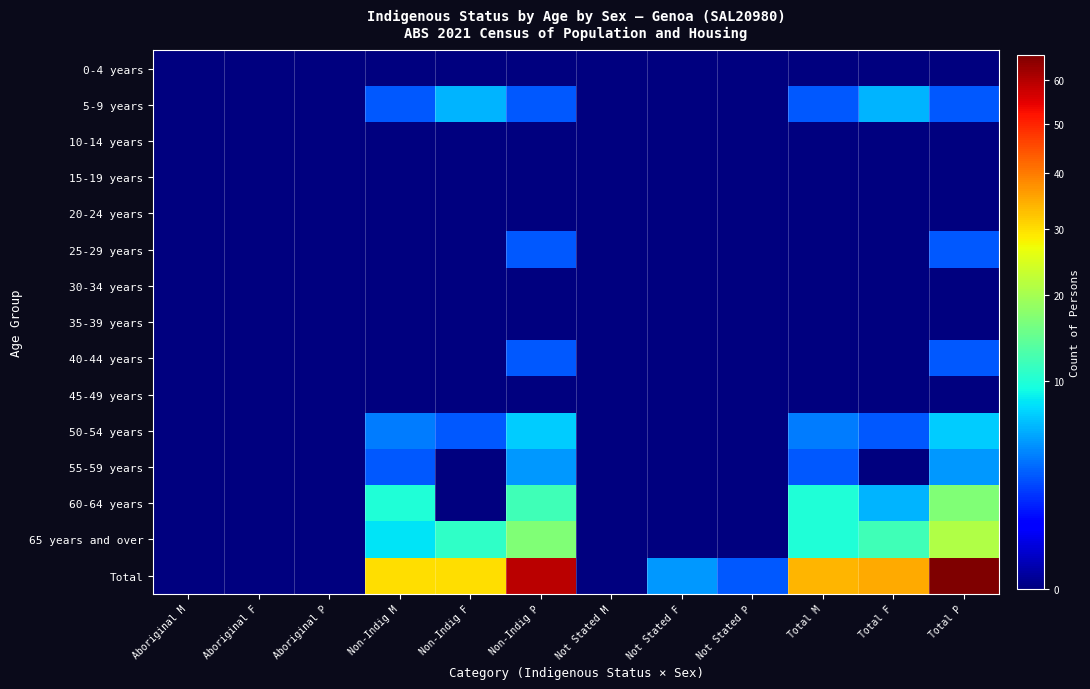

Which has a higher value, Aboriginal F or Not Stated M?

Aboriginal F